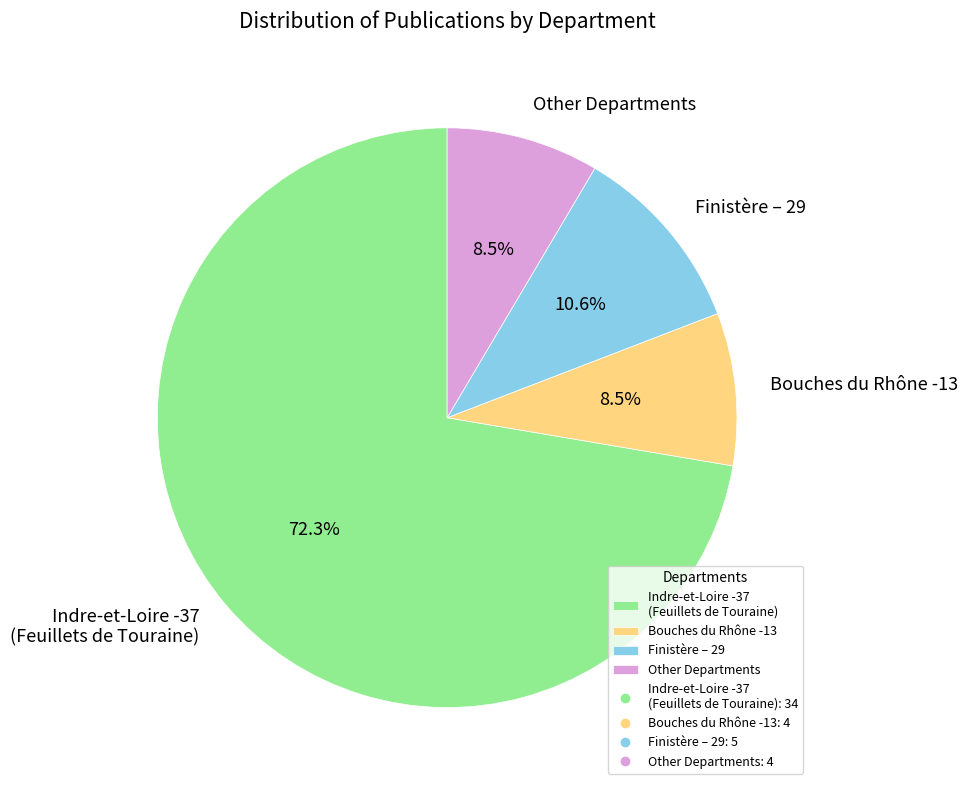

Is Bouches du Rhône -13 the majority of the pie?

No